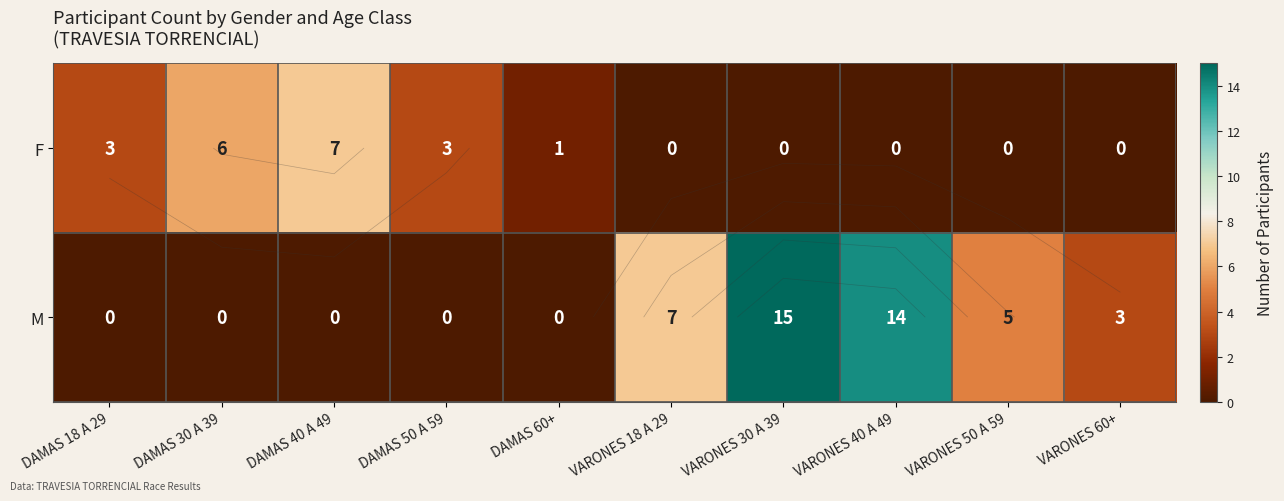

What value does the F series have at DAMAS 30 A 39?

6